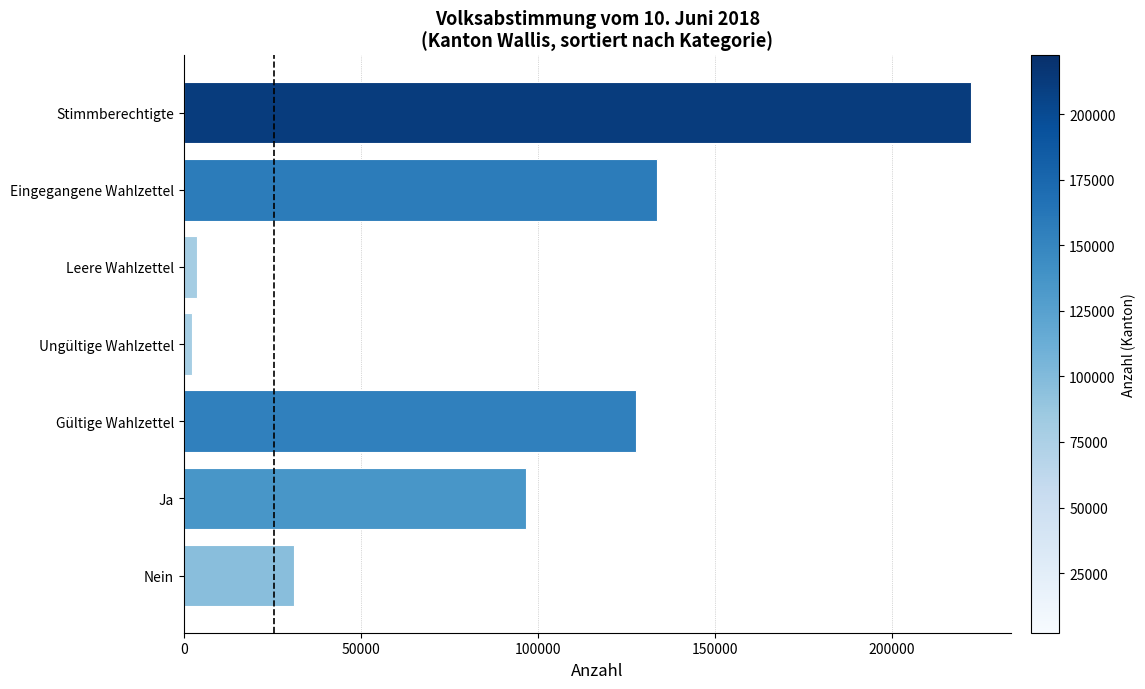

Where is the data nearest to the value 112314?

Gültige Wahlzettel